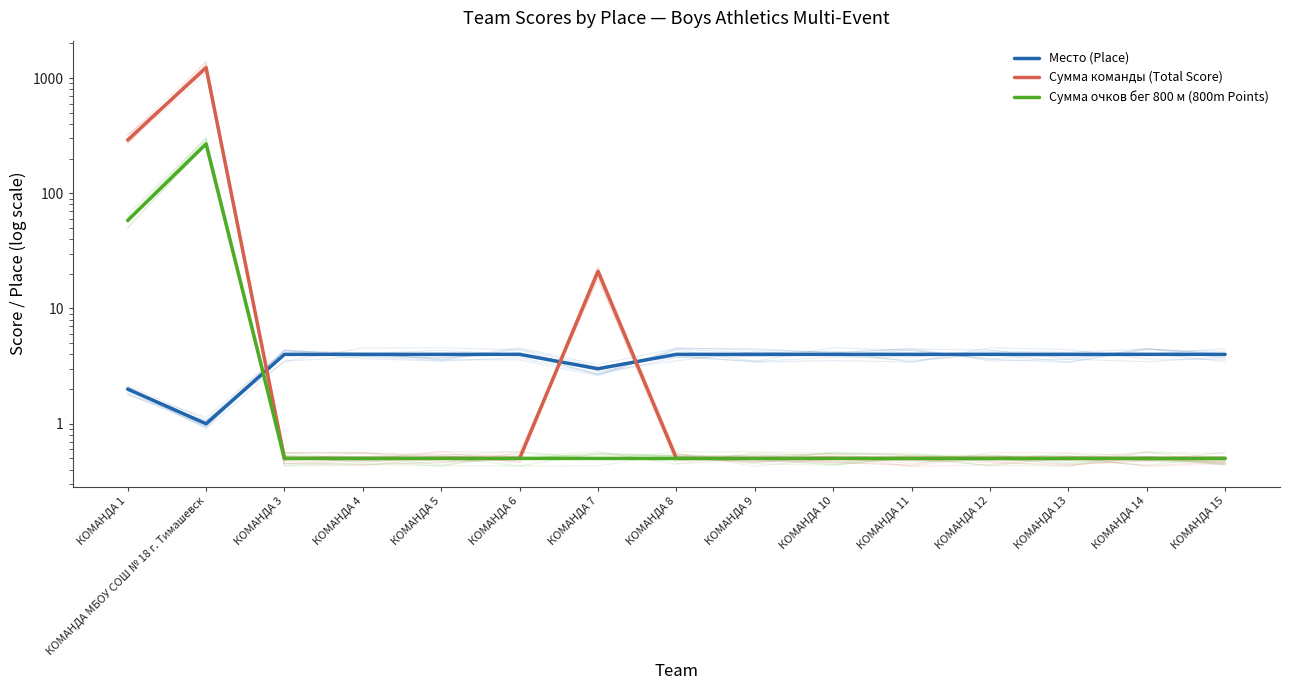

What are all the series names shown in the legend?

Место (Place), Сумма команды (Total Score), Сумма очков бег 800 м (800m Points)